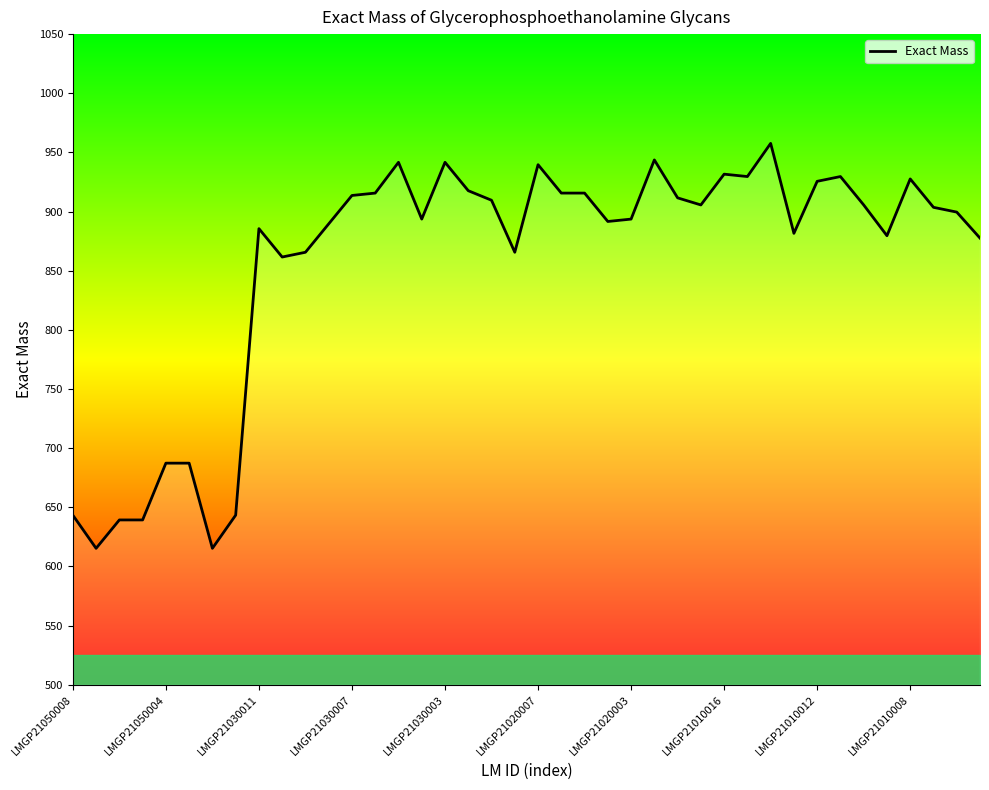

What is the smallest value displayed?

615.3